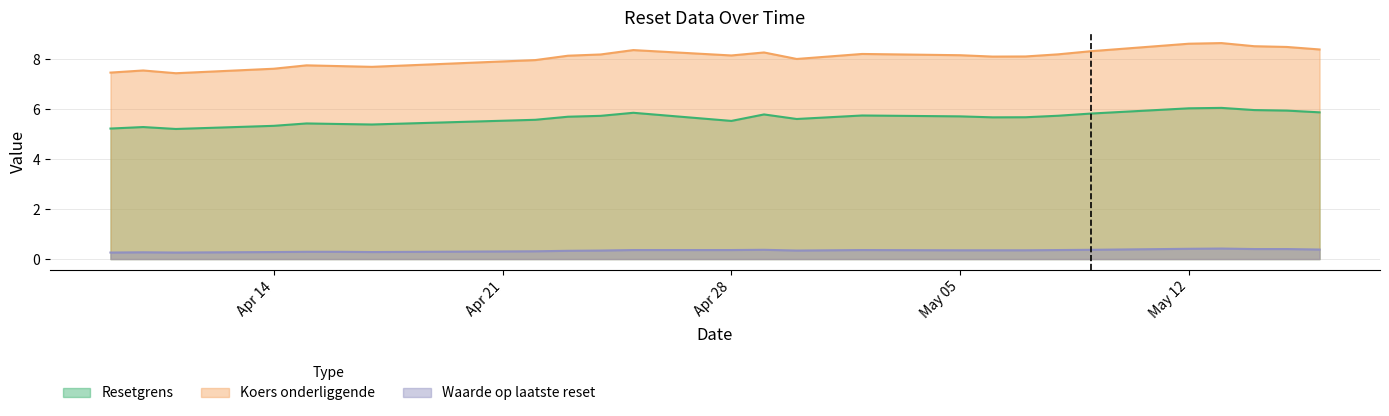

The value of Koers onderliggende at May 12 is 2.8. True or false?

False